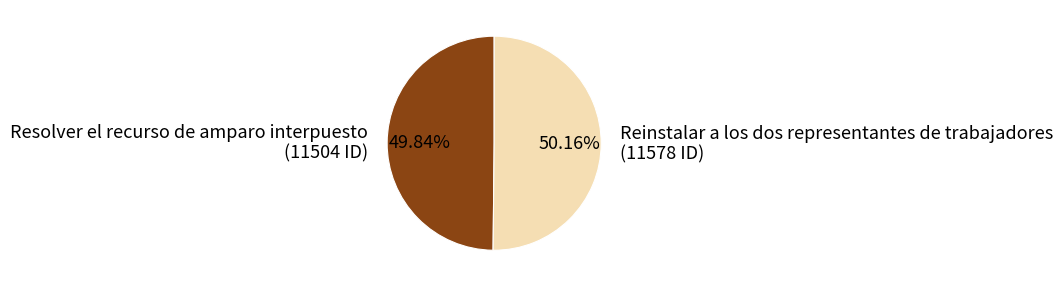

True or false: Reinstalar a los dos representantes de trabajadores accounts for 50% of the total.

True